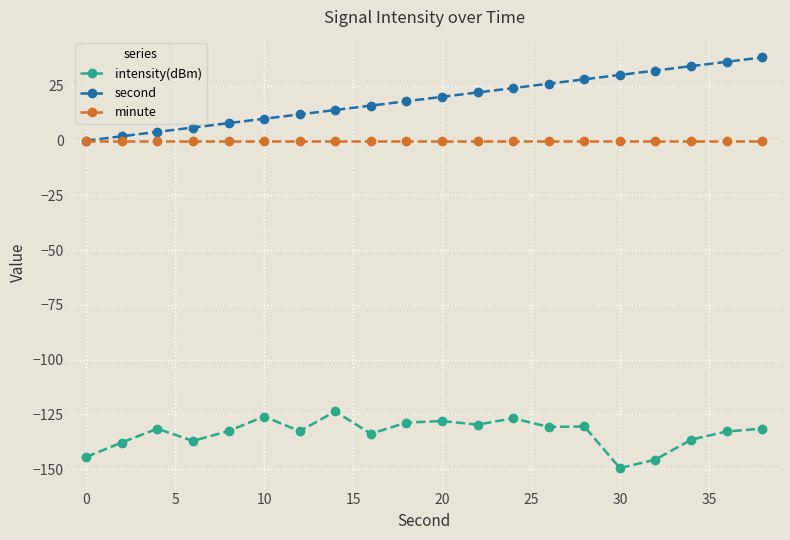

Rank the series by their maximum value, from lowest to highest.

intensity(dBm), minute, second